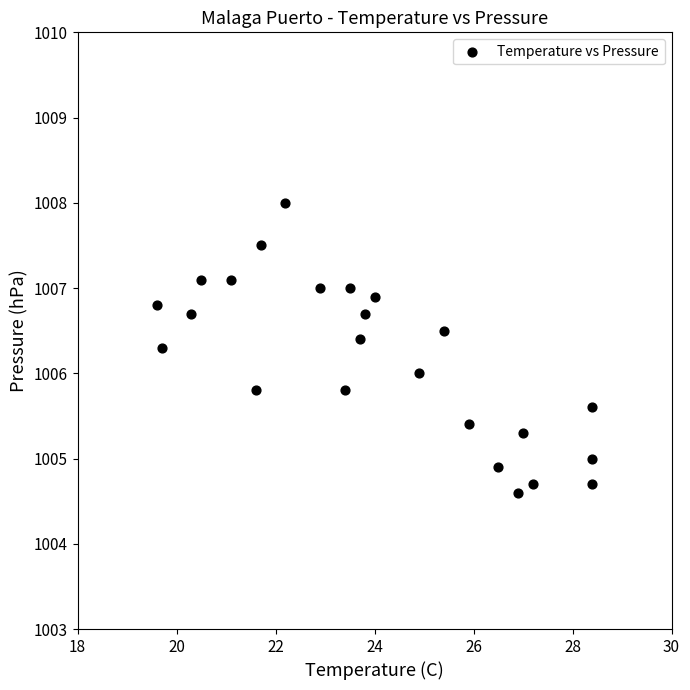

What is the range of X values (max minus min)?

8.8